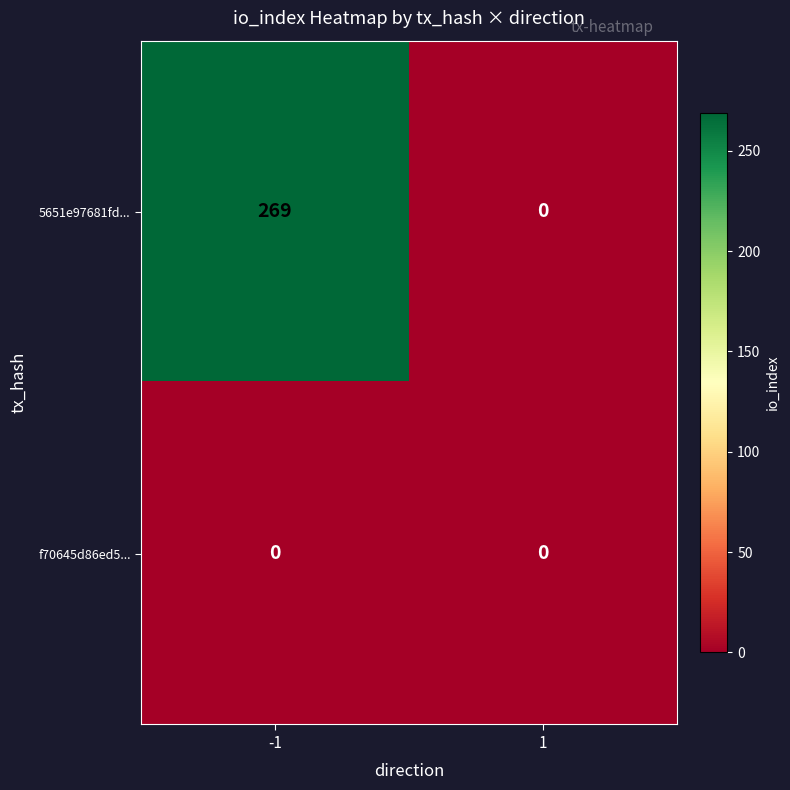

Read the 5651e97681fd... value at -1, to the nearest 10.

270